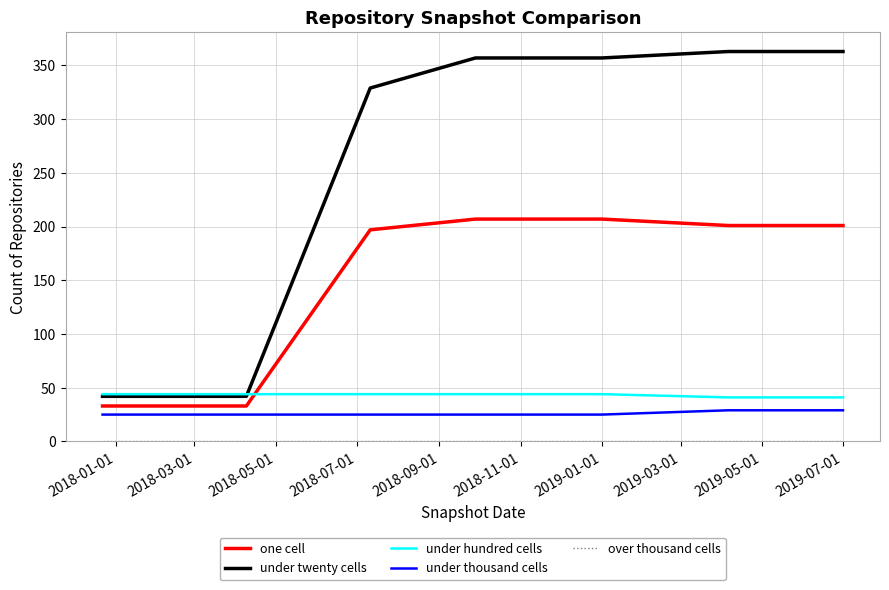

How many distinct data groups are displayed?

5